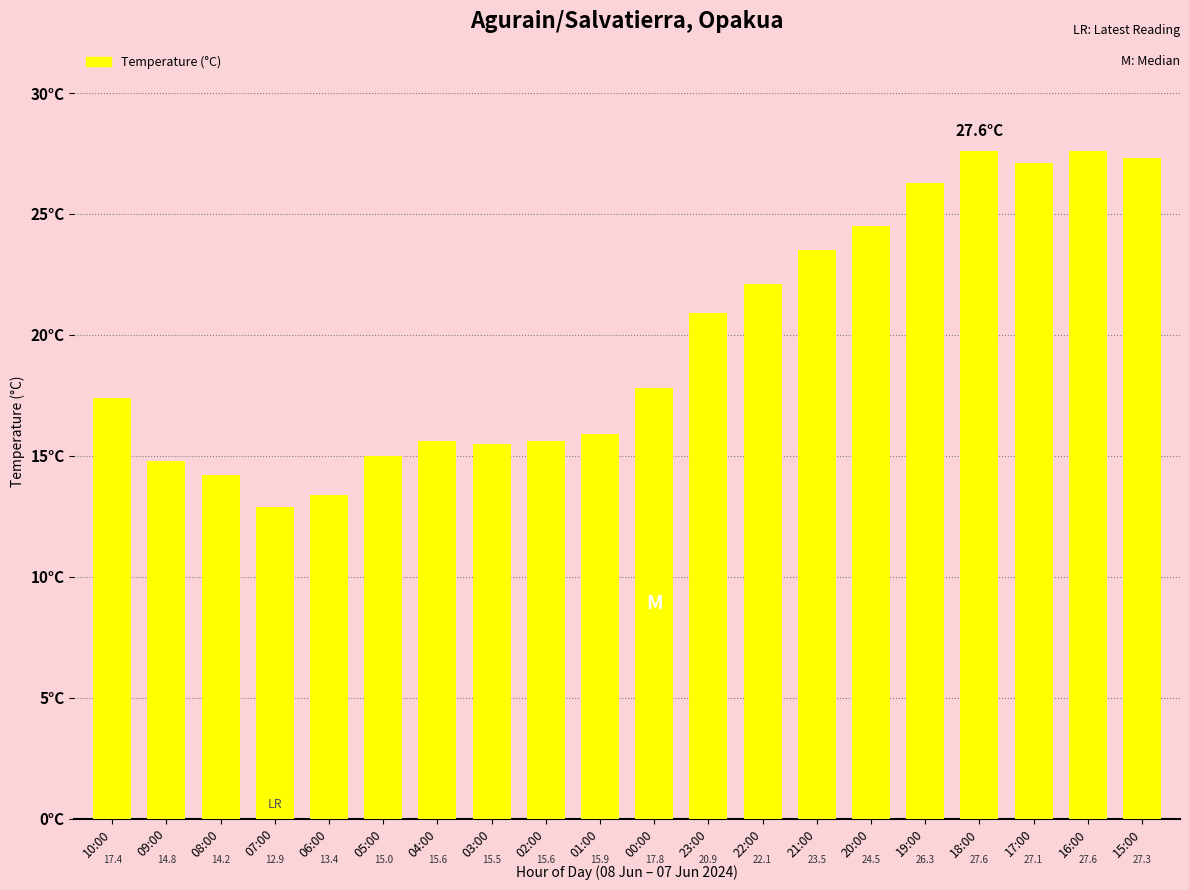

What is the maximum value shown in the chart?

27.6